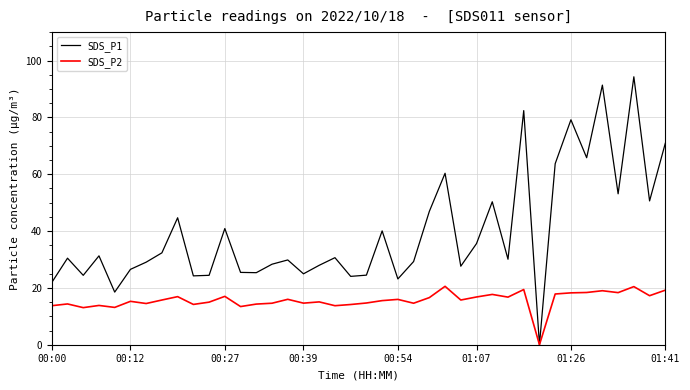

What is the maximum value shown in the chart?

94.3